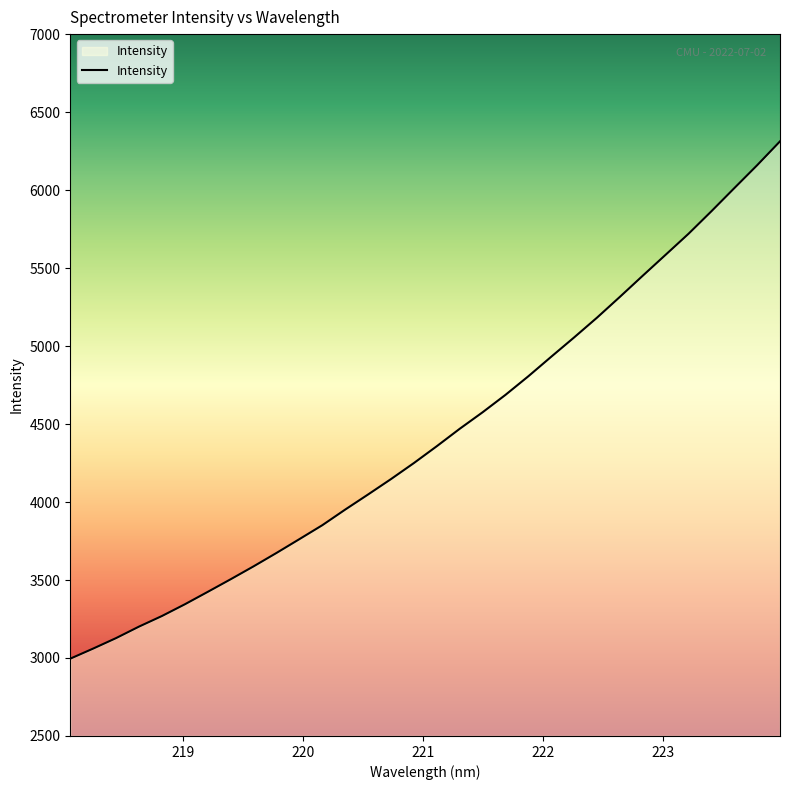

What is the smallest value displayed?

2995.6